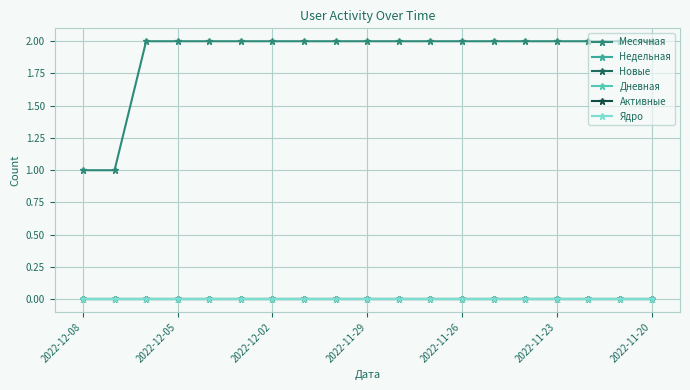

Is this an area chart (filled region under the line)?

No